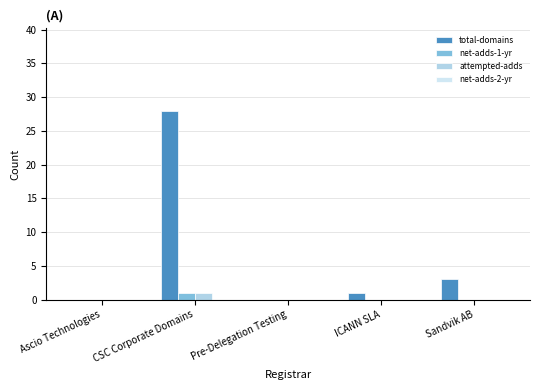

How many series are shown in this chart?

3